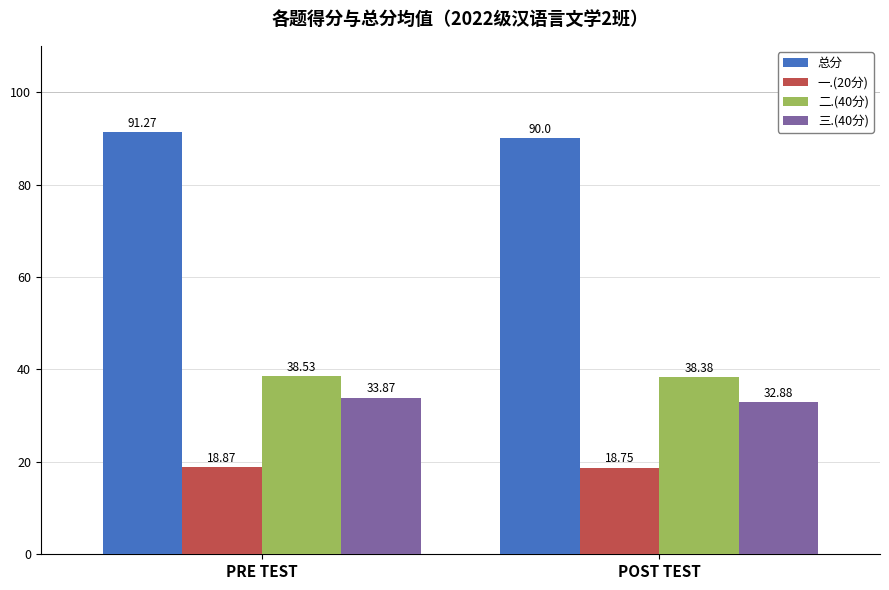

Read the 二.(40分) value at PRE TEST.

38.5